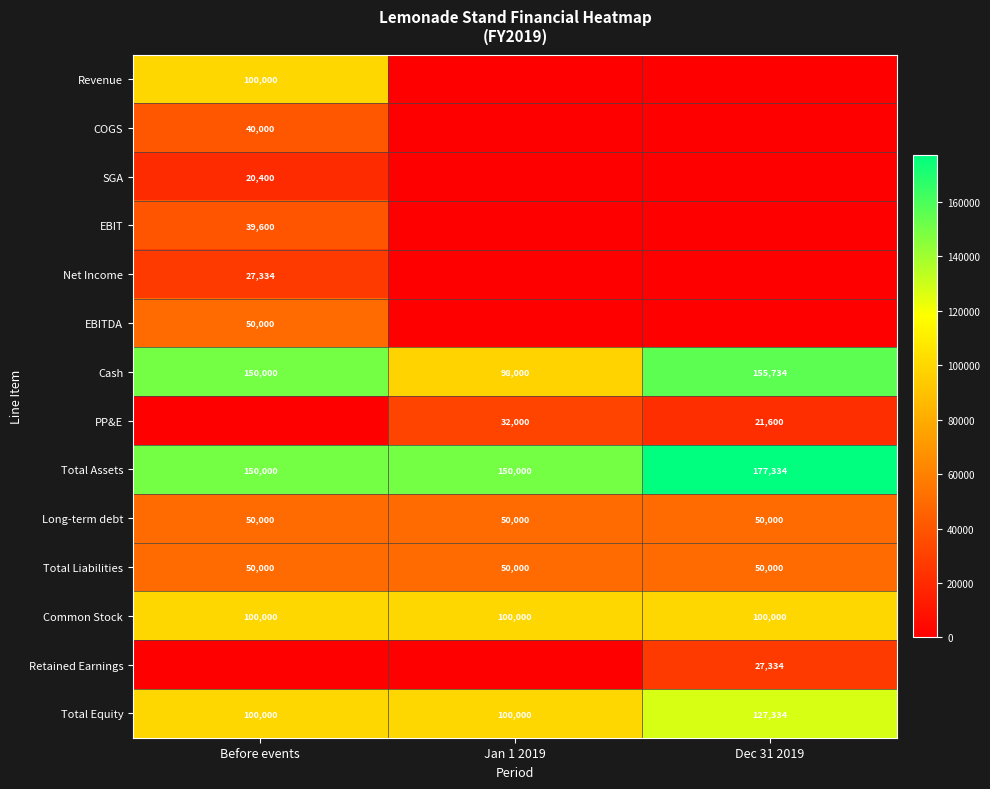

What is the spread (max minus min) of values at Dec 31 2019?

177334